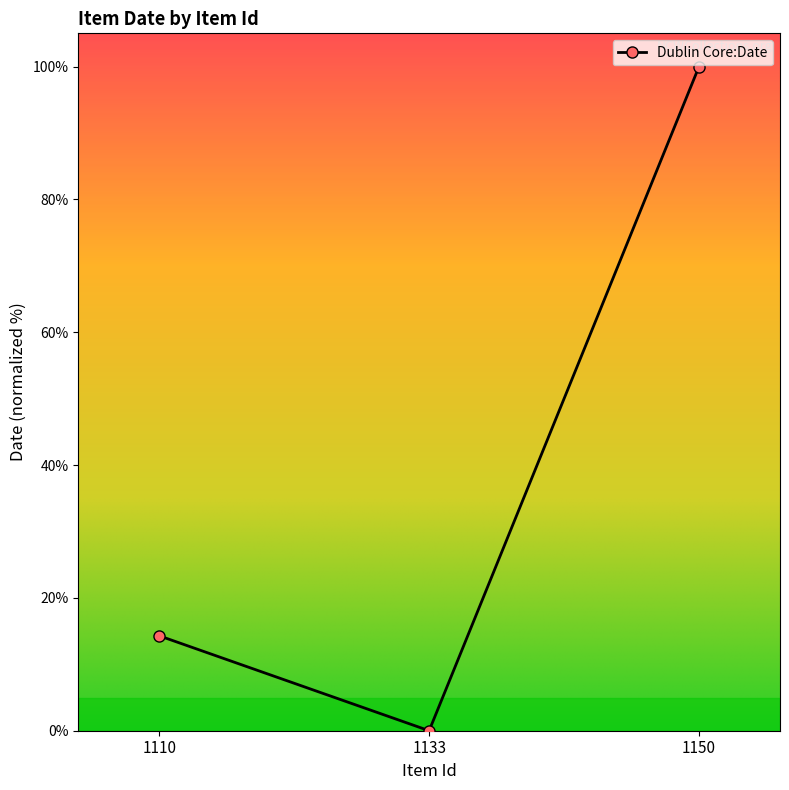

List the labels in order of value, largest first.

1150, 1110, 1133